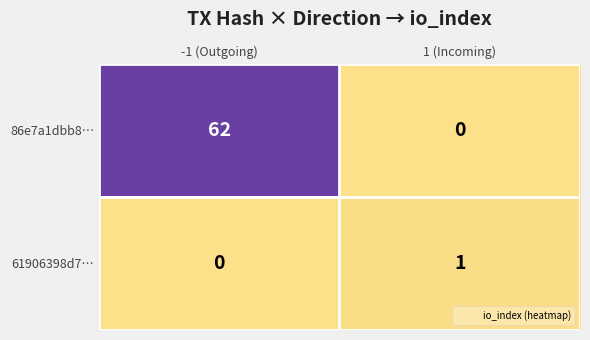

Reading left to right, list all the values displayed in this chart.

86e7a1dbb8…: 62	0
61906398d7…: 0	1